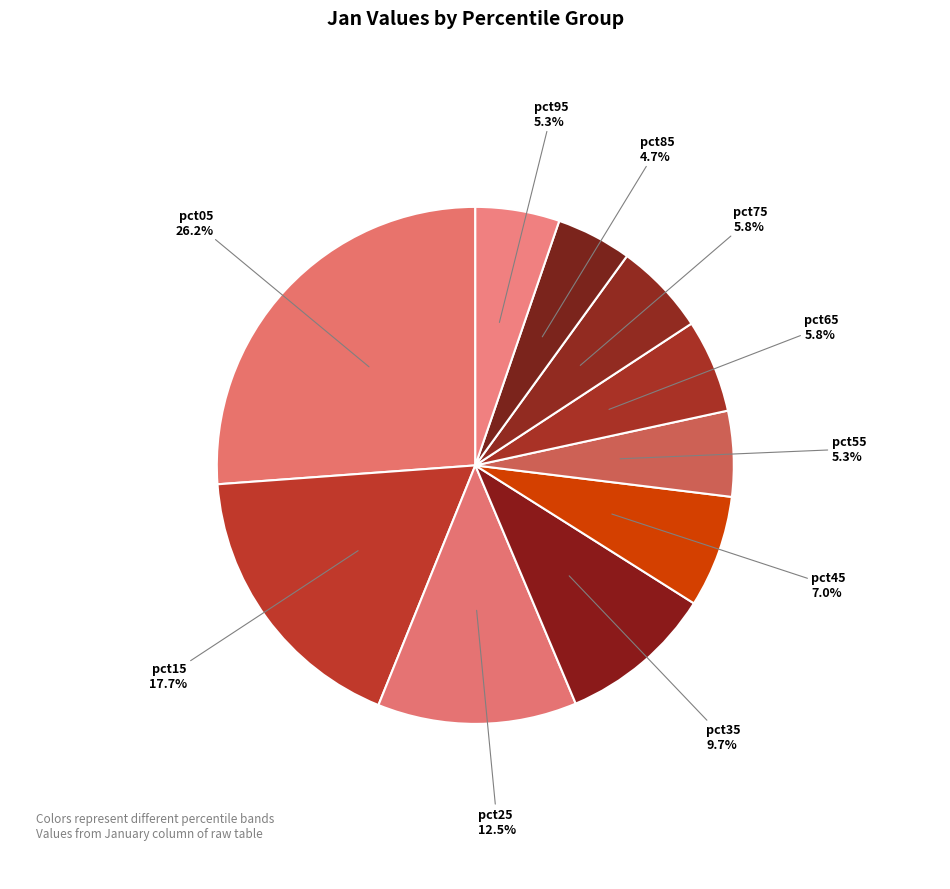

How many segments does this pie chart have?

10